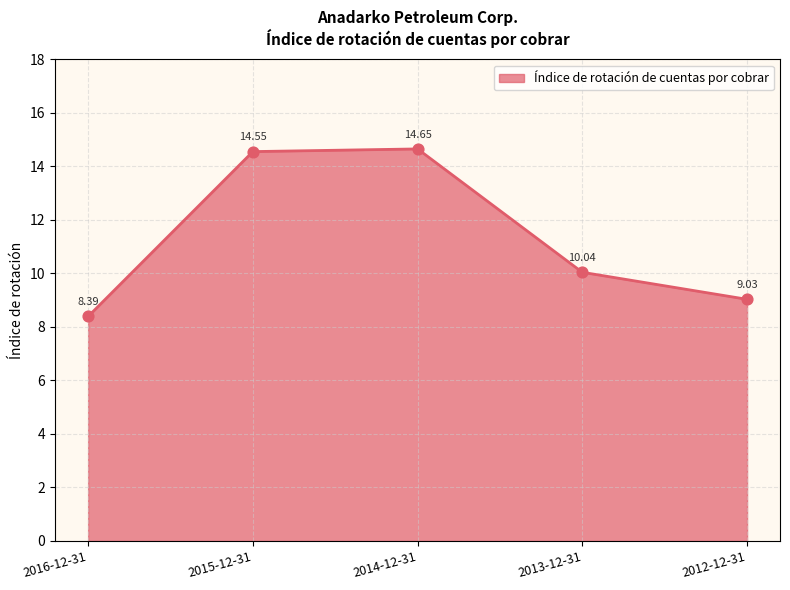

Which has a higher value, 2016-12-31 or 2013-12-31?

2013-12-31